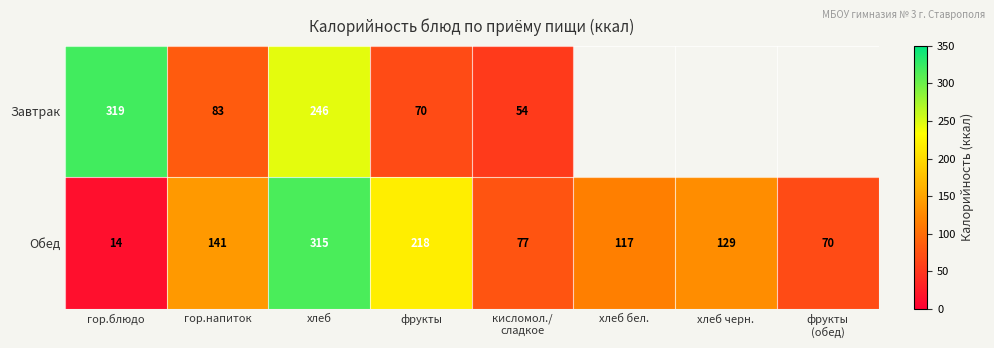

What is the spread (max minus min) of values at фрукты?

148.0